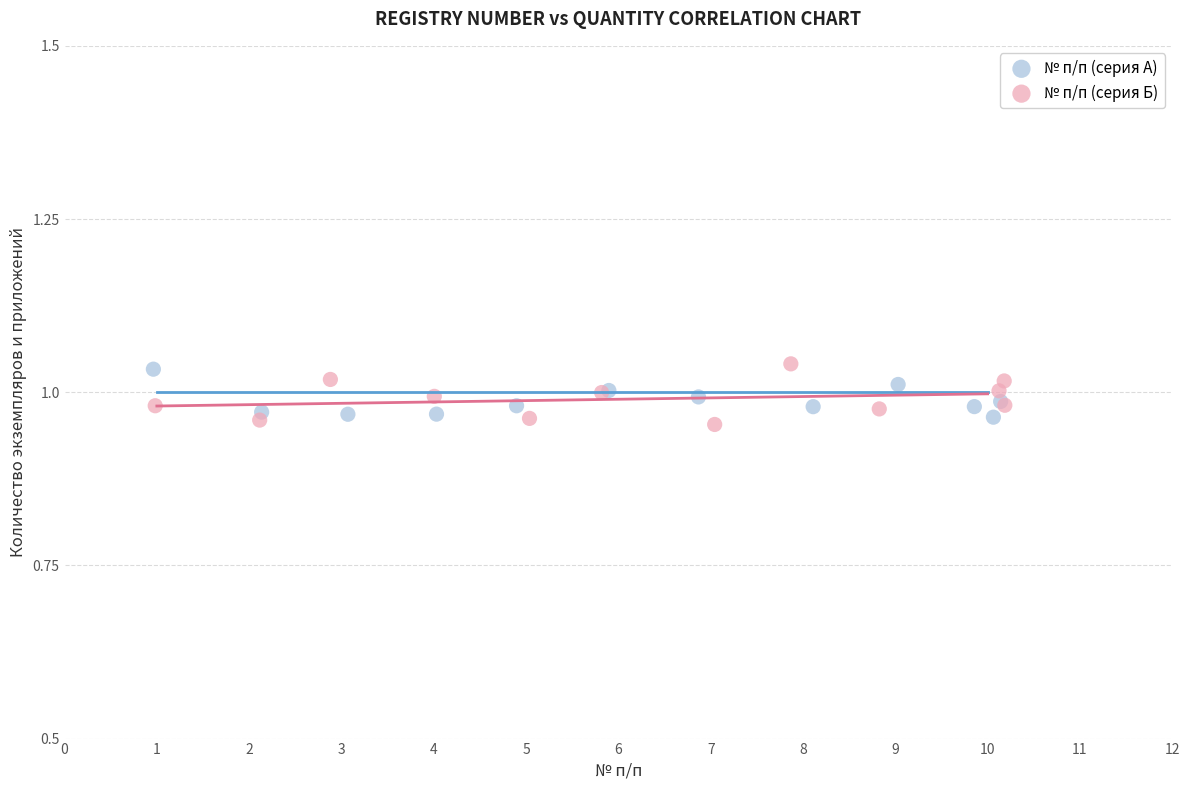

Which series reaches the minimum Y coordinate?

№ п/п (серия Б)